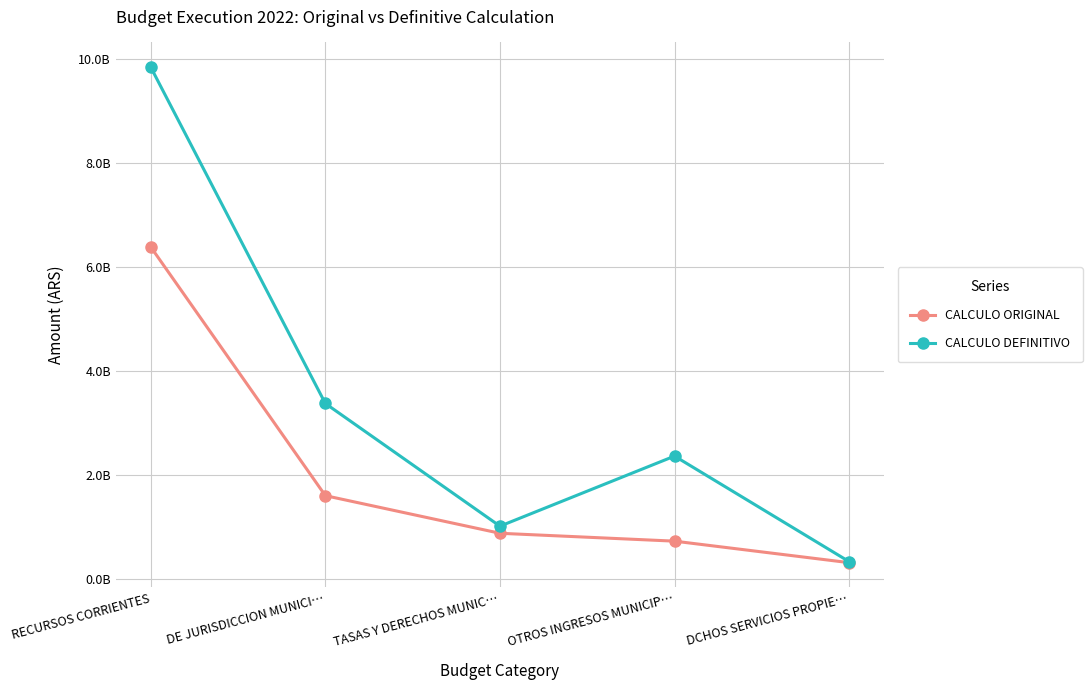

Does the chart have visible grid lines?

Yes